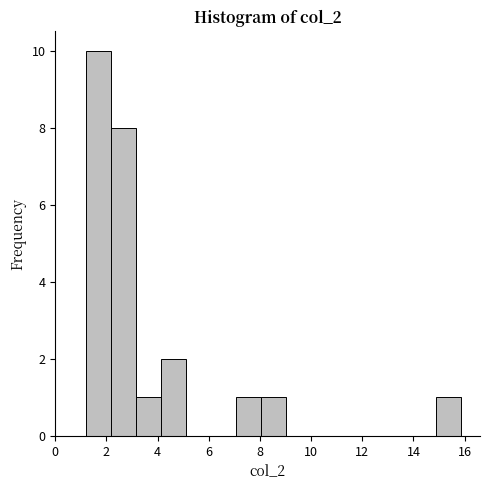

Reading left to right, list every bar in this chart as the range it spans on the x-axis followed by its height. Neither the bar edges nor the heights are printed on the chart, so give them approximately, as read against the axes.

1.2 to 2.2: 10
2.2 to 3.2: 8
3.2 to 4.2: 1
4.2 to 5.2: 2
5.2 to 6.0: 0
6.0 to 7.0: 0
7.0 to 8.0: 1
8.0 to 9.0: 1
9.0 to 10.0: 0
10.0 to 11.0: 0
11.0 to 12.0: 0
12.0 to 13.0: 0
13.0 to 14.0: 0
14.0 to 14.8: 0
14.8 to 15.8: 1